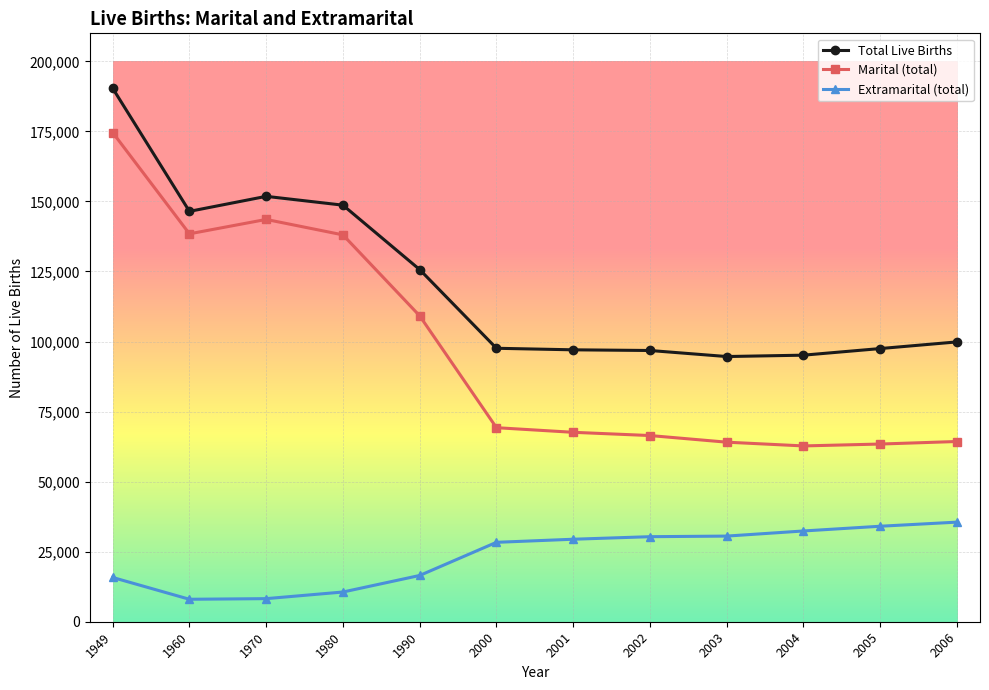

At which category is the sum across all series the highest?

1949